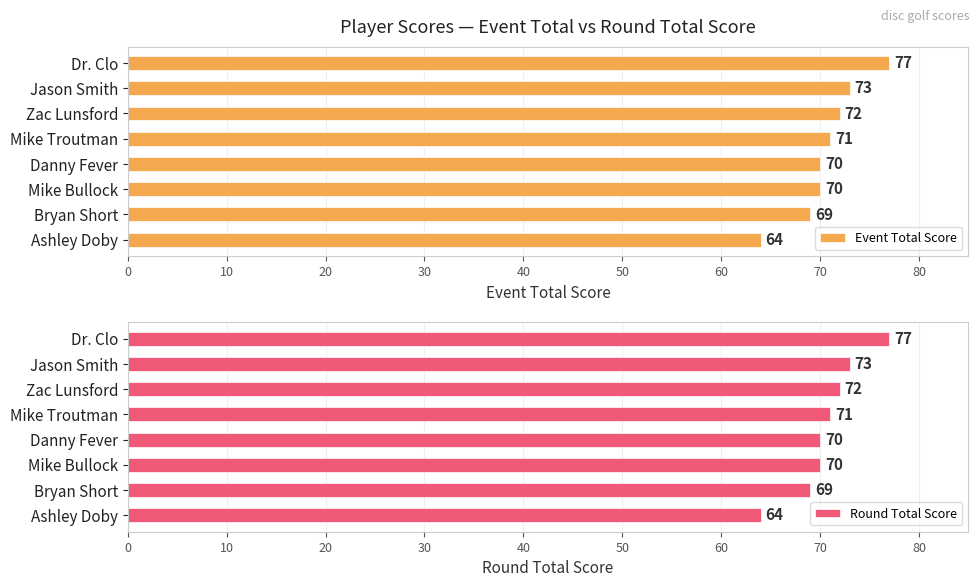

Is it true that Event Total Score equals 77 at Dr. Clo?

True